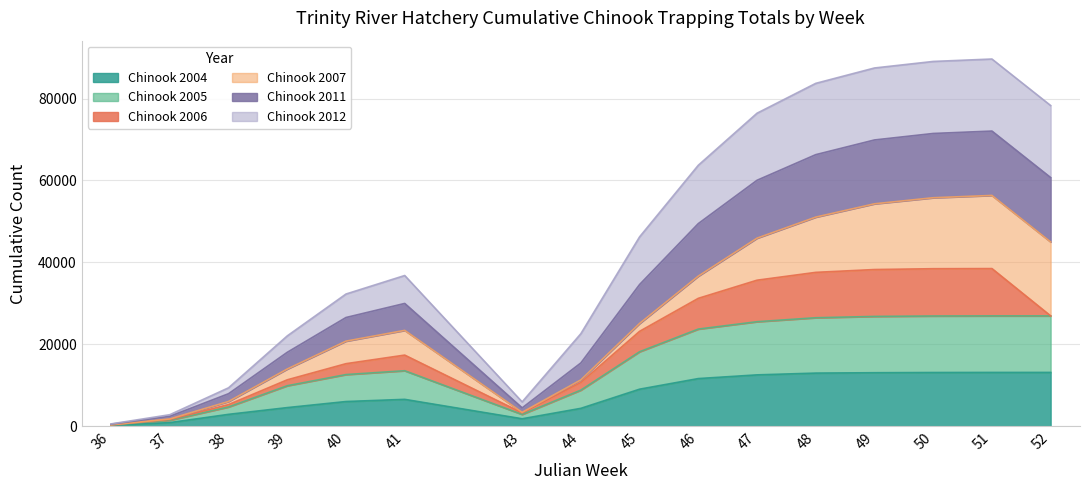

At which category does the chart reach its minimum across all series?

36